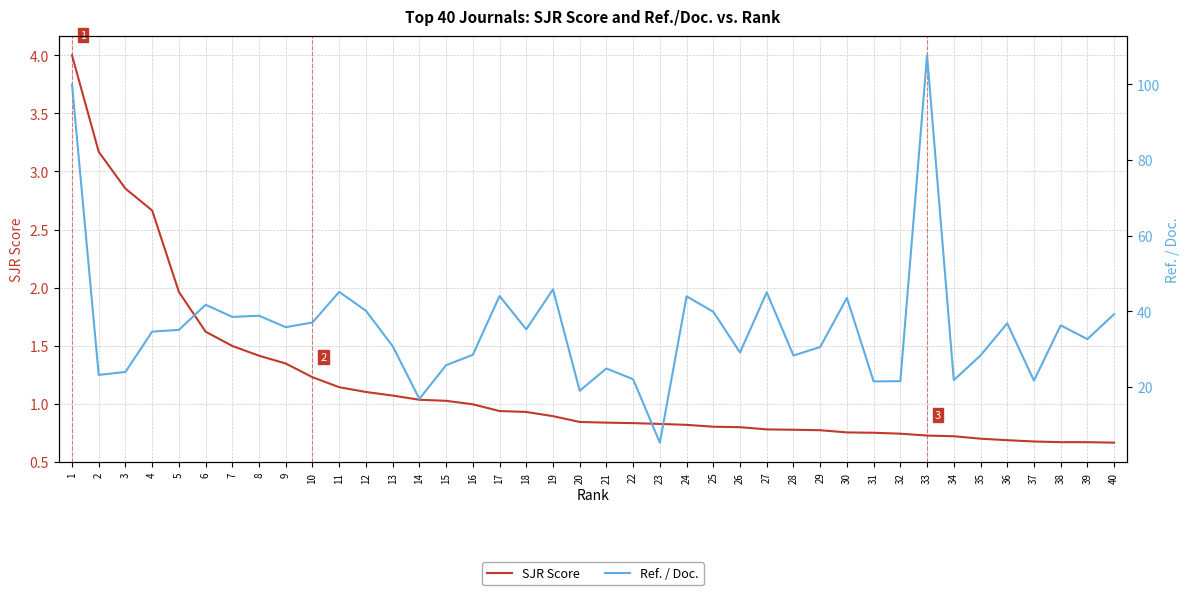

What is the difference between the second highest and minimum values in the Ref. / Doc. series?

94.8